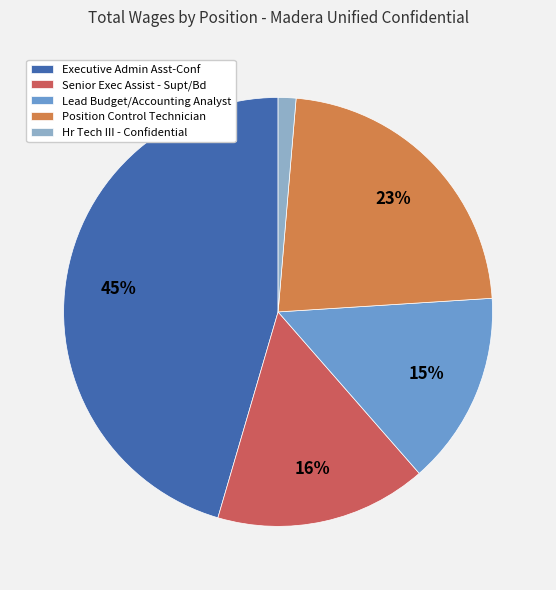

To the nearest percent, what percentage of the pie is Hr Tech III - Confidential?

1%